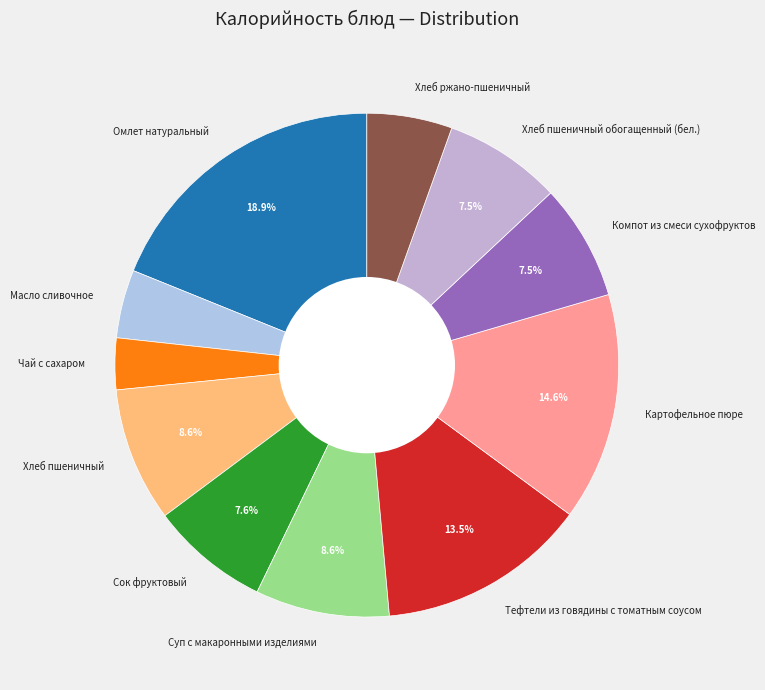

Is Чай с сахаром the majority of the pie?

No